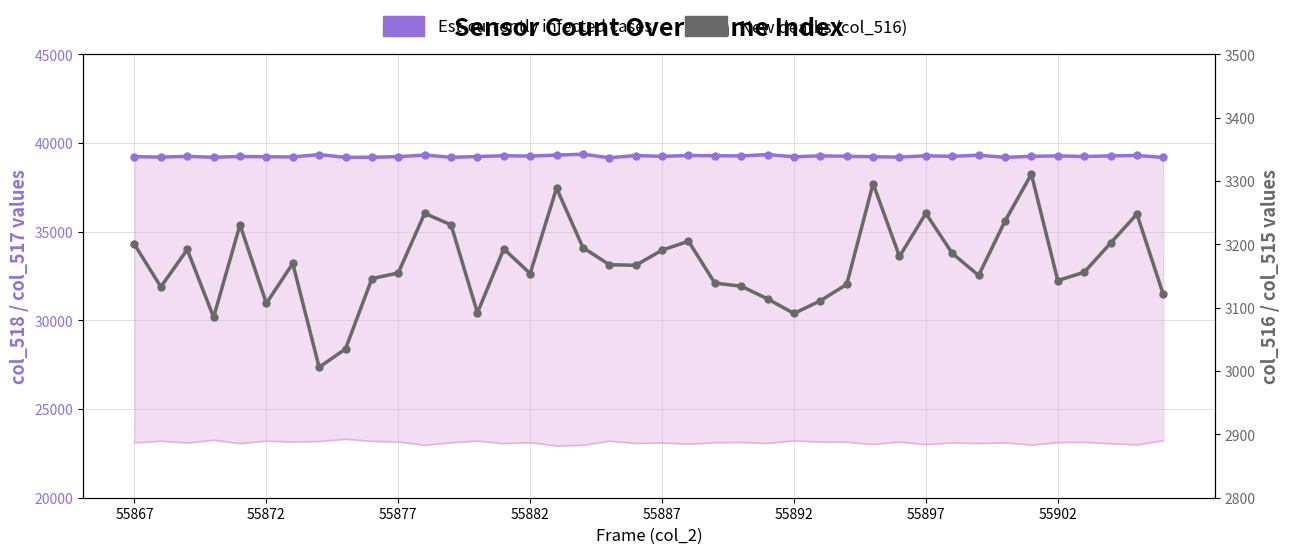

What is the sum of all Est-currently infected cases values?

1570367